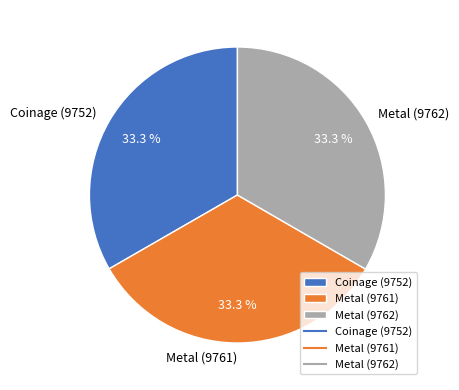

Approximately how many times larger is the value at Coinage (9752) compared to Metal (9762)?

1.0